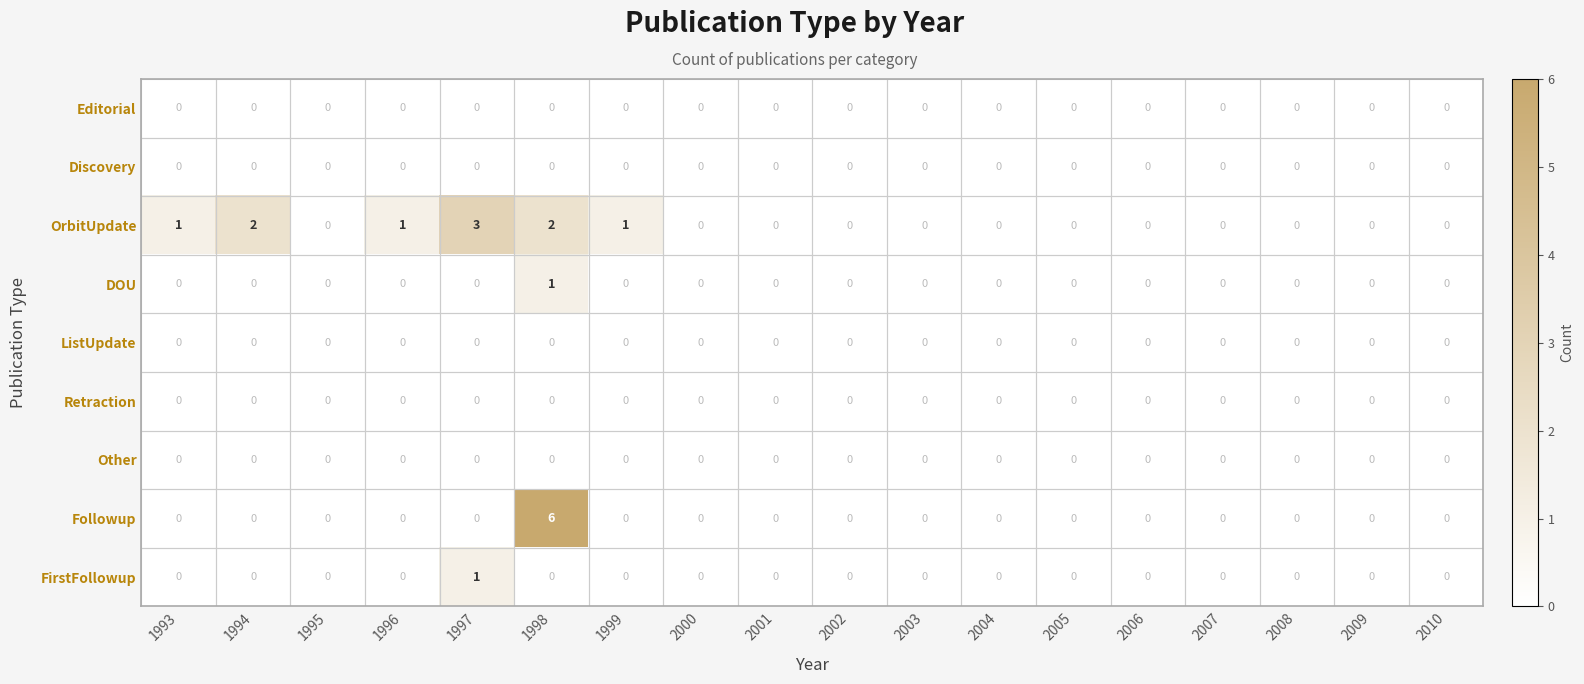

Which category has the highest value in the OrbitUpdate series?

1997